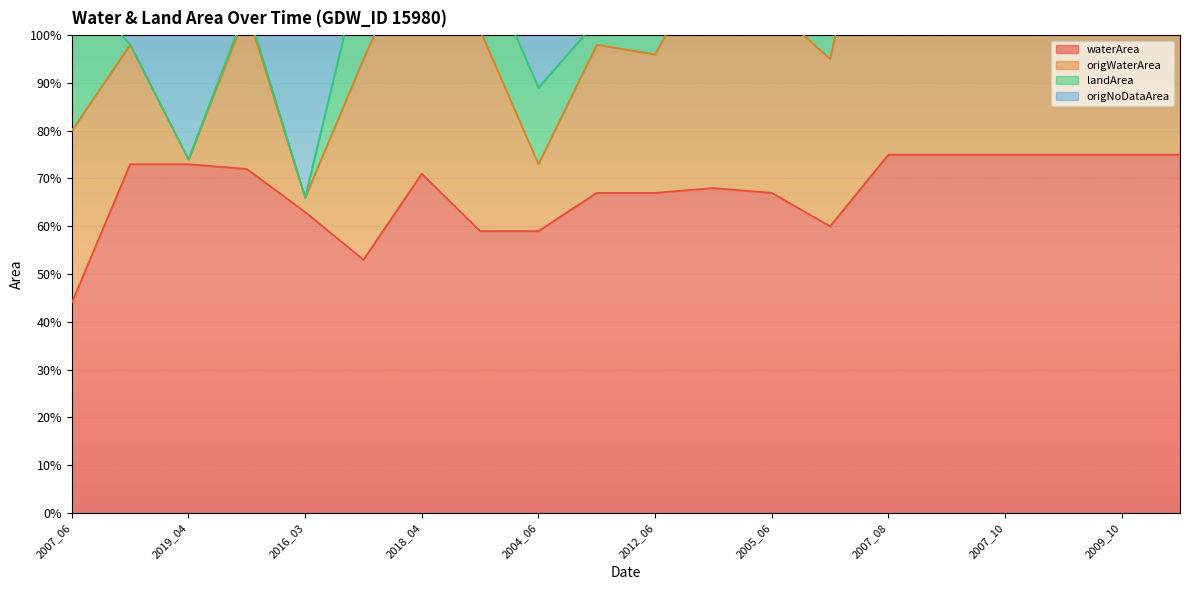

True or false: waterArea and origWaterArea cross at least once.

False